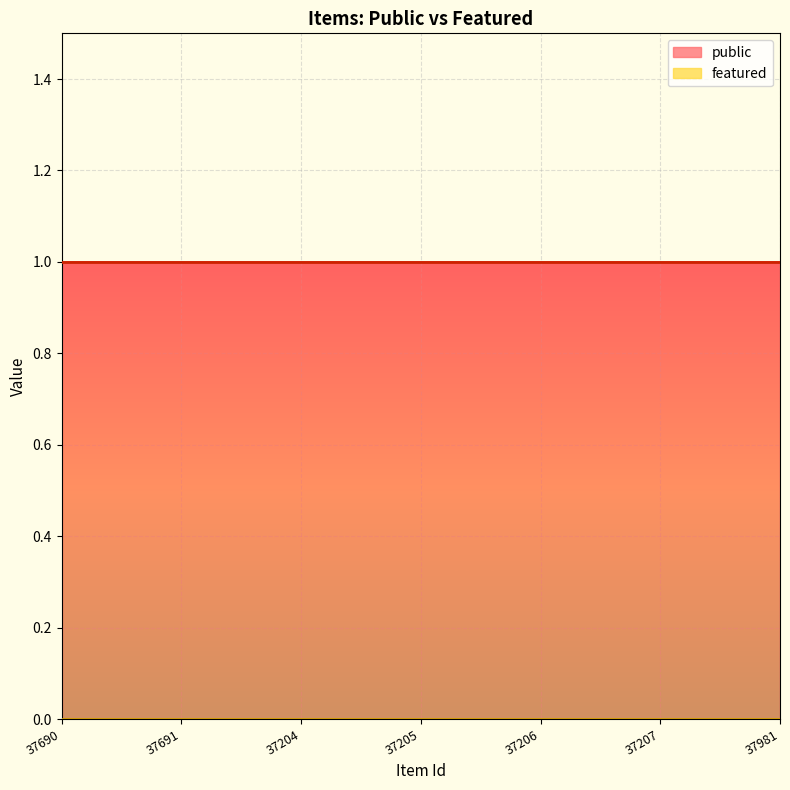

How many lines are shown in the chart?

2